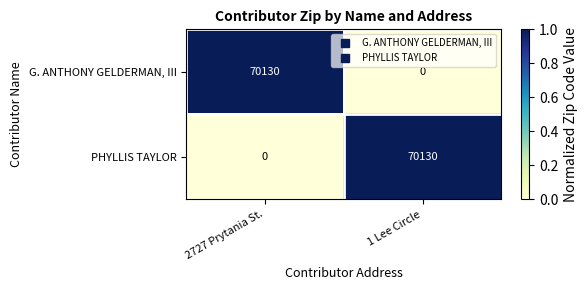

The value of PHYLLIS TAYLOR at 1 Lee Circle is 95191. True or false?

False